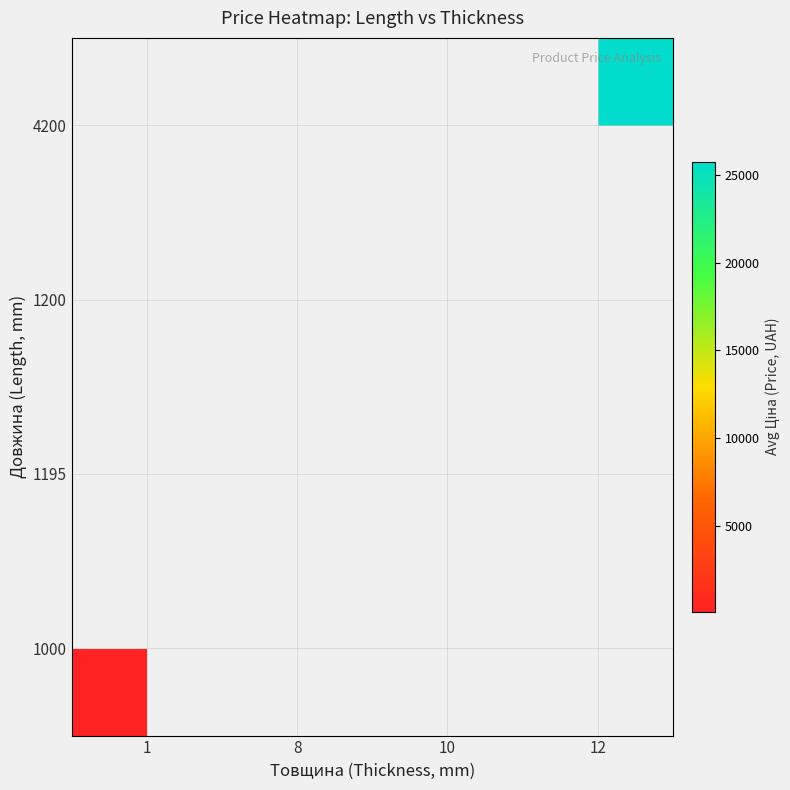

What is the minimum value shown in the chart?

85.0